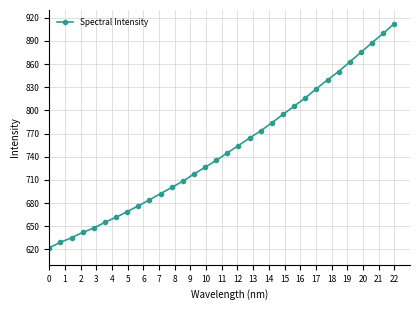

What is the smallest value displayed?

622.1